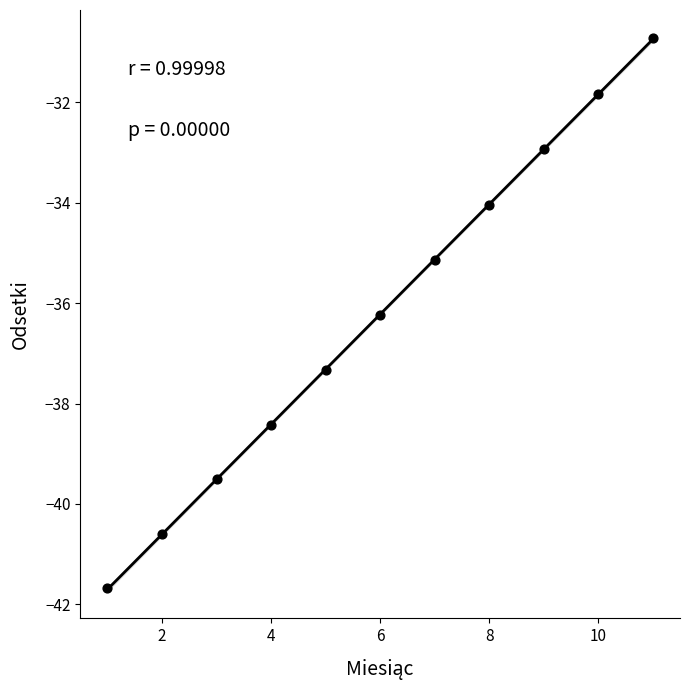

What is the average Y value?

-36.2